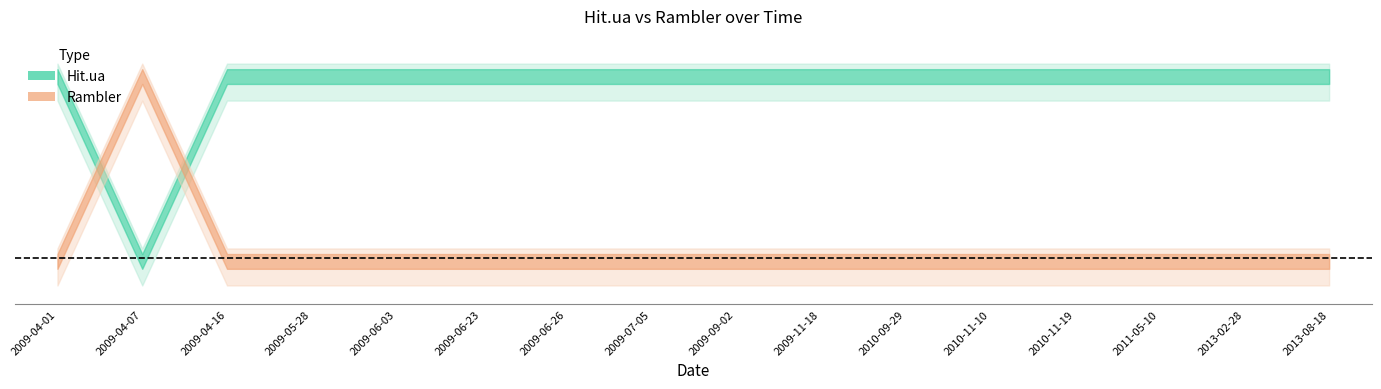

Is this an area chart (filled region under the line)?

No